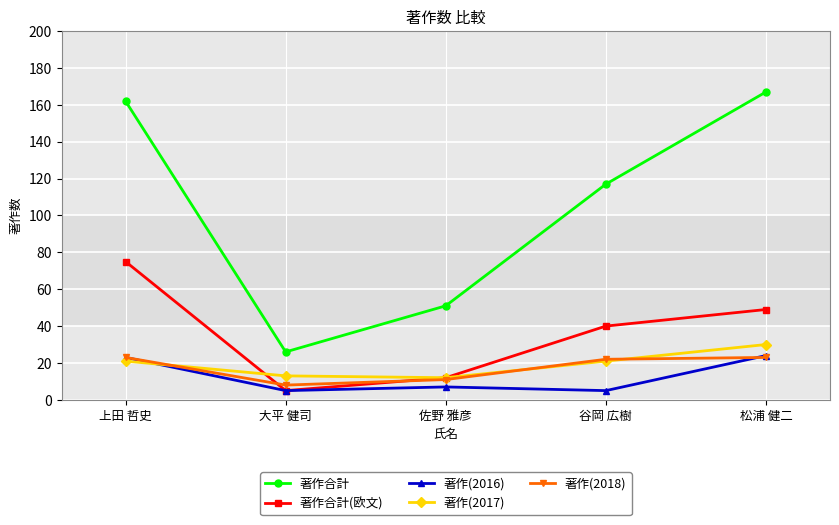

Does the chart have visible grid lines?

Yes